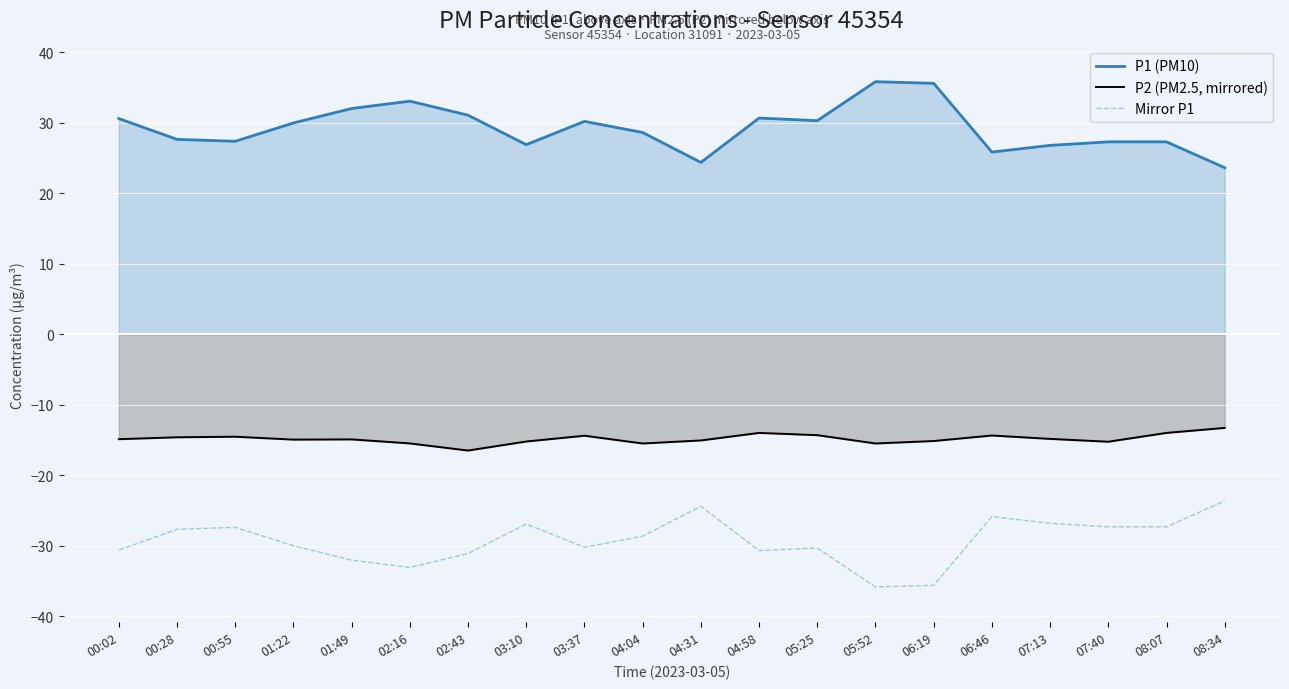

Which series has the largest total across all categories?

P1 (PM10)